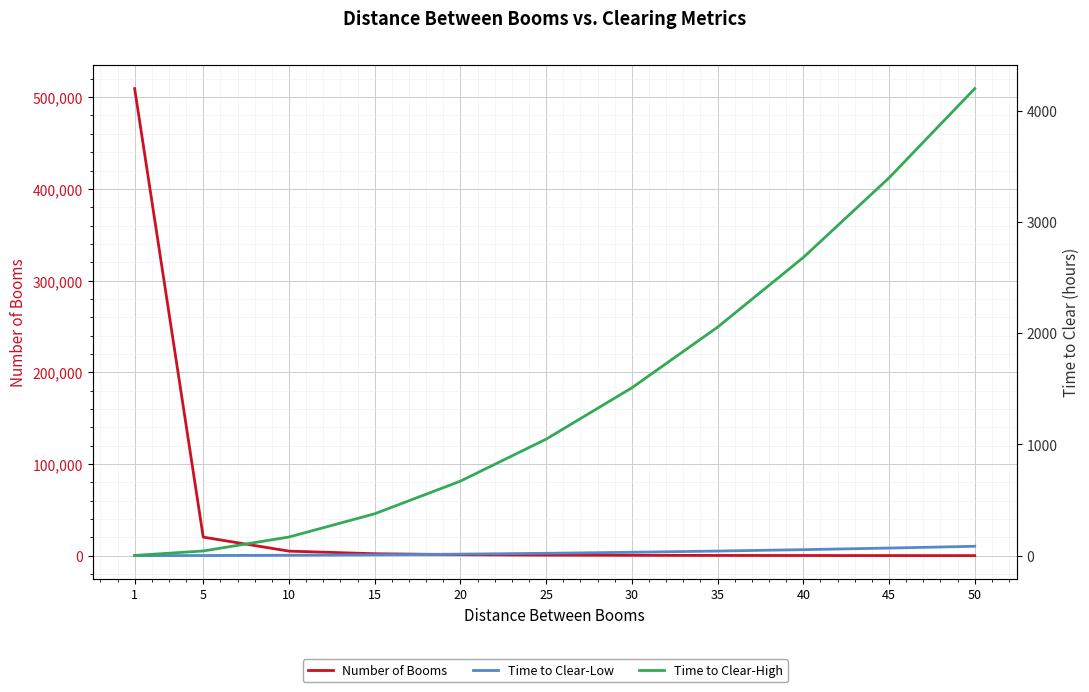

True or false: Number of Booms and Time to Clear-Low intersect in this chart.

False